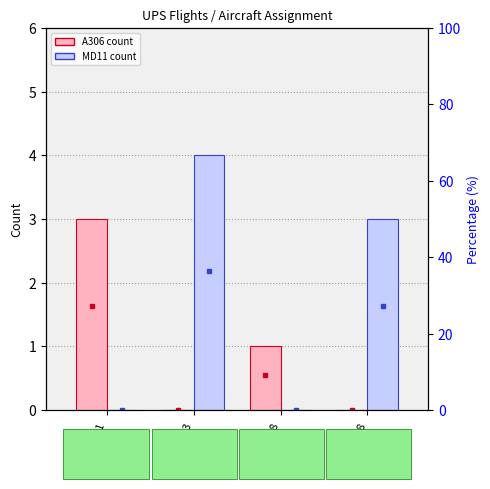

How many values in MD11 are above zero?

2